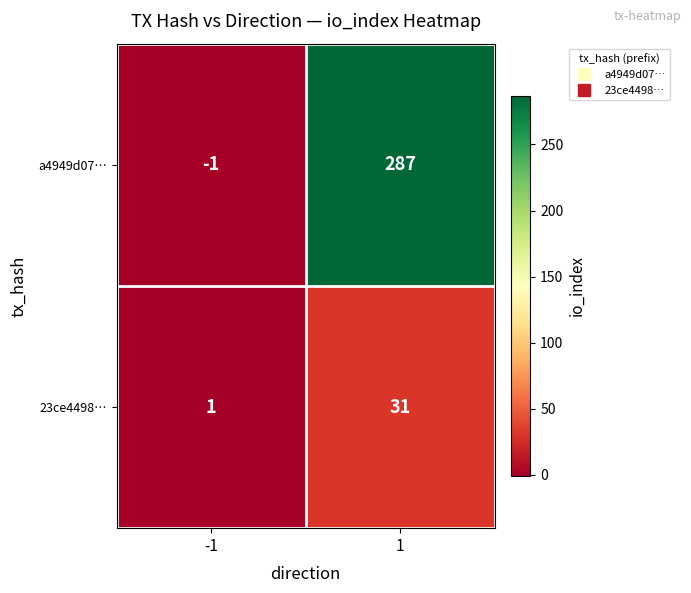

What is the difference between the a4949d07… values at 1 and -1?

288